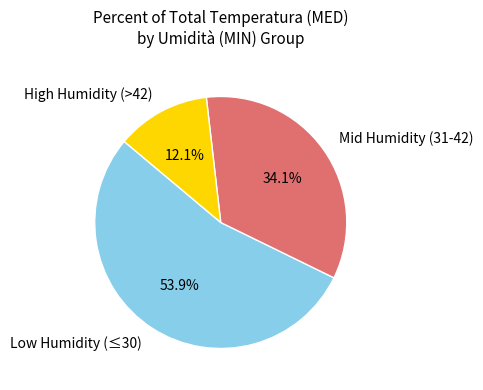

What is the smallest slice in the pie chart?

High Humidity (>42)